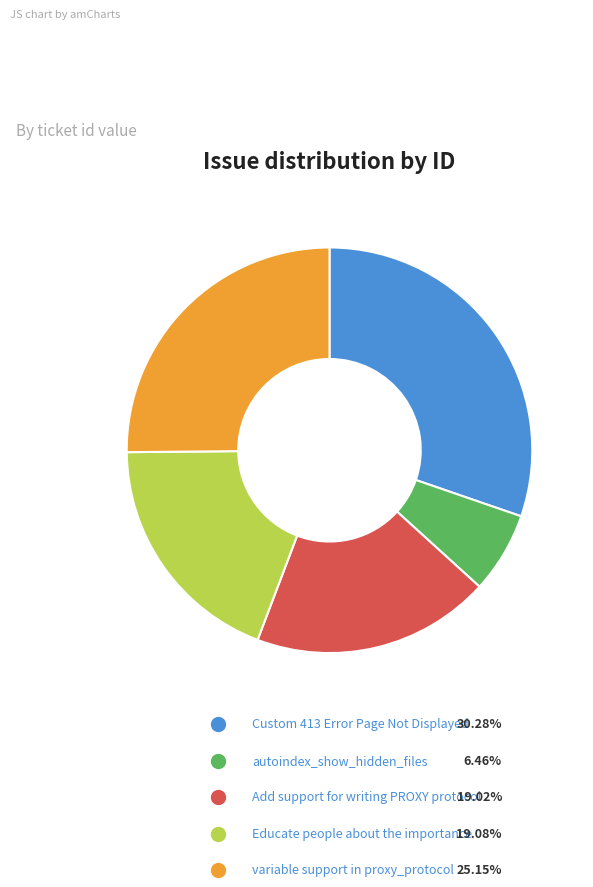

Count the number of slices in the pie.

5